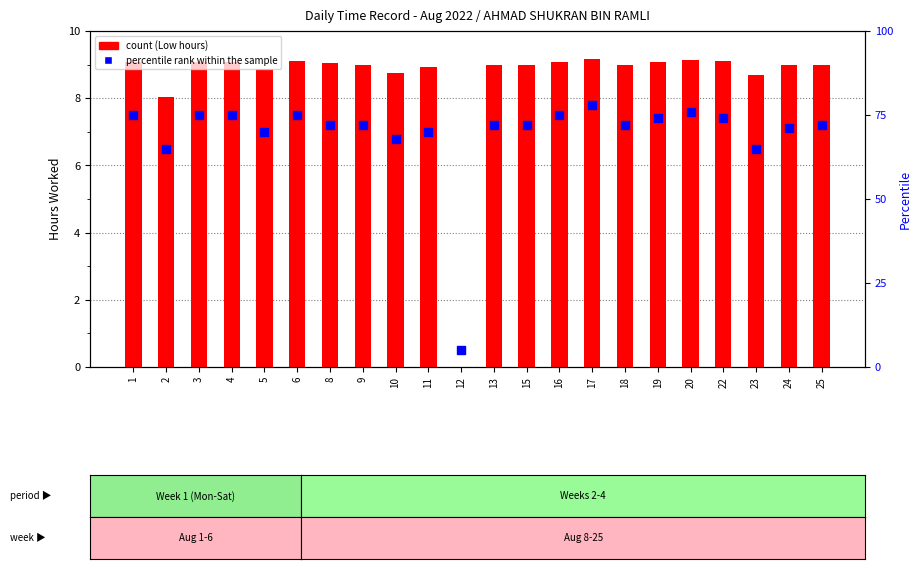

Which series reaches the maximum Y coordinate?

percentile rank within the sample